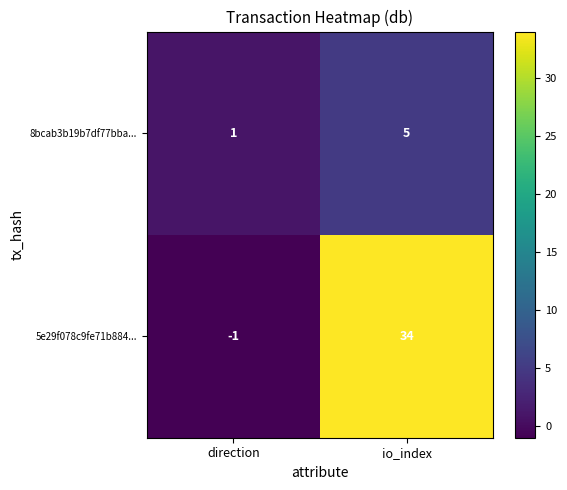

Is the value of 5e29f078c9fe71b884... at io_index greater than the value of 8bcab3b19b7df77bba... at io_index?

Yes